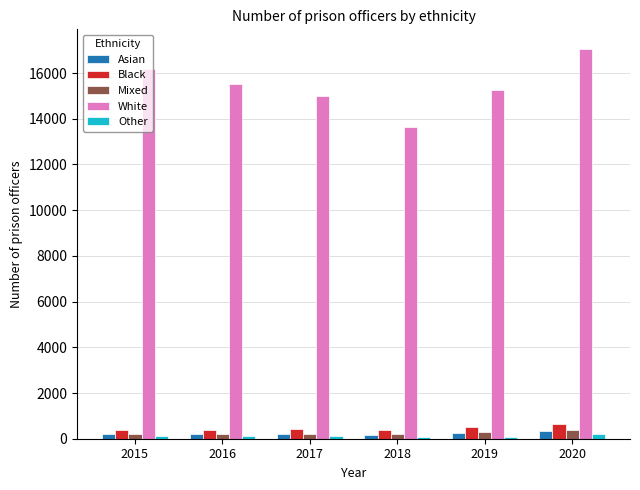

What is the maximum value shown in the chart?

17061